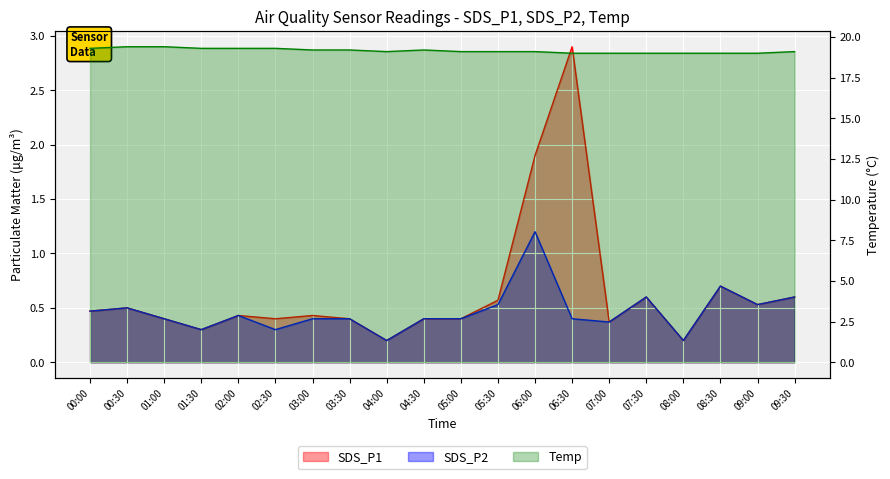

True or false: Temp has more than 0 points higher than both neighbors.

True